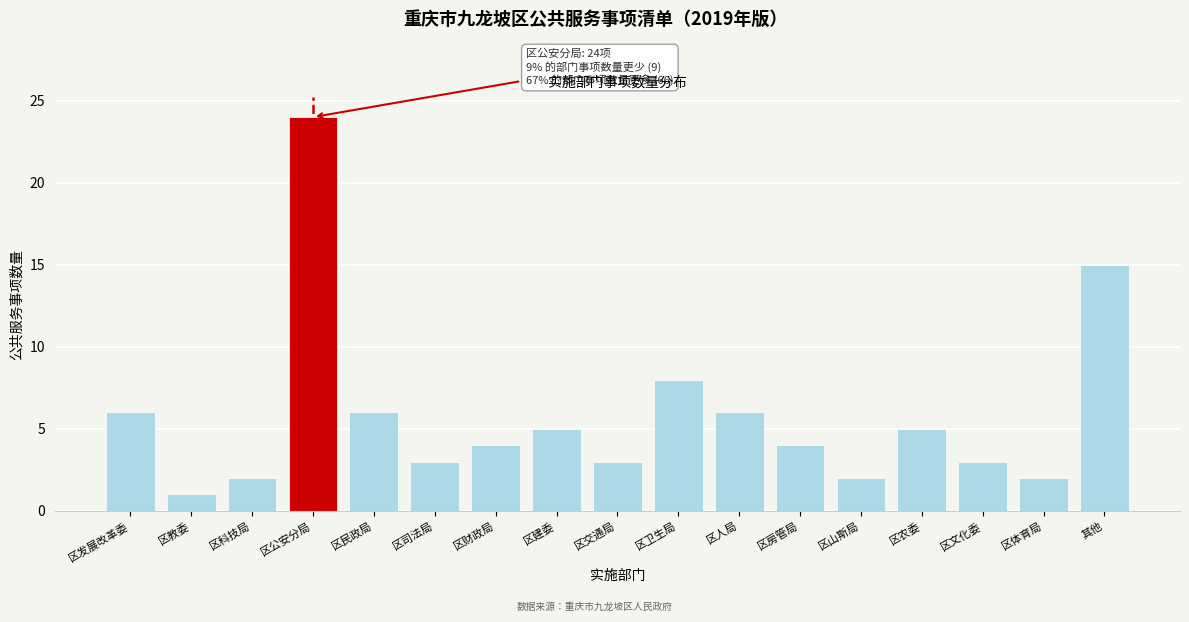

Reading left to right, list all the values displayed in this chart.

区发展改革委=6	区教委=1	区科技局=2	区公安分局=24	区民政局=6	区司法局=3	区财政局=4	区建委=5	区交通局=3	区卫生局=8	区人局=6	区房管局=4	区山斯局=2	区农委=5	区文化委=3	区体育局=2	其他=15